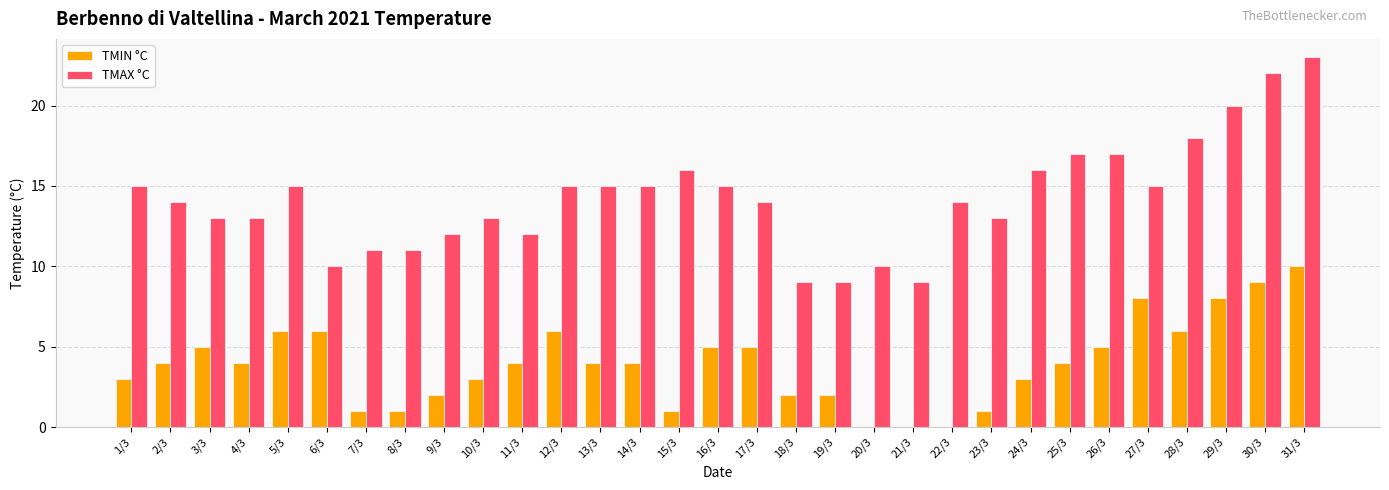

What is the sum of all TMAX °C values?

441